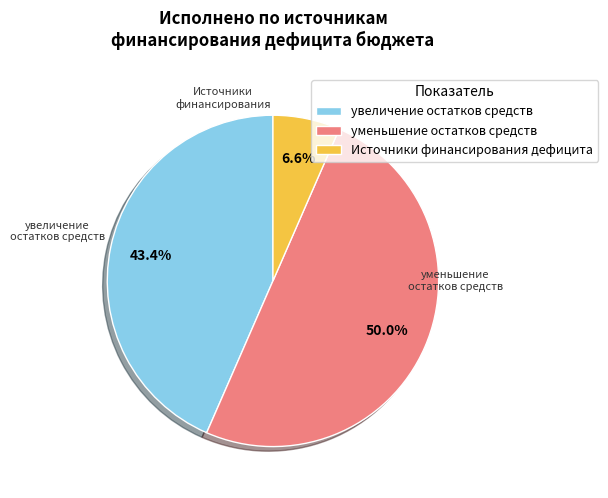

What is the largest slice in the pie chart?

уменьшение остатков средств